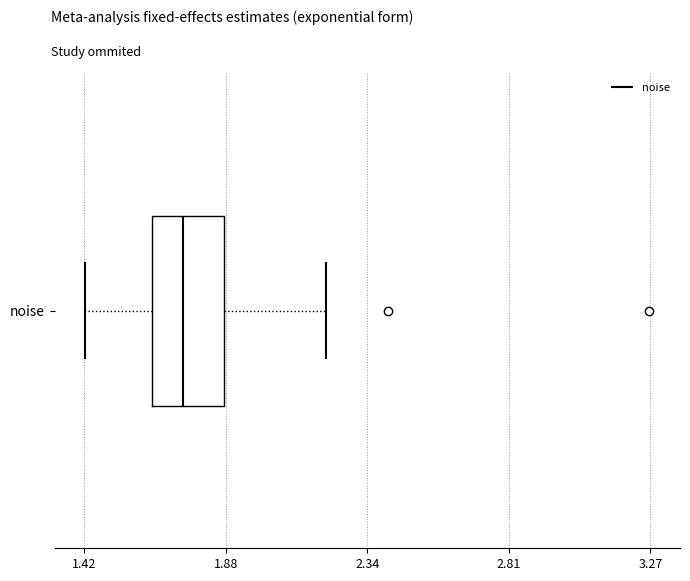

Read this box plot against the x-axis: the position of the median line, the range covered by the box, and the ends of both whiskers. The values are not printed on the chart, so give them approximately, as read against the axis.

median 1.75, box 1.65 to 1.90, whiskers 1.40 to 2.20